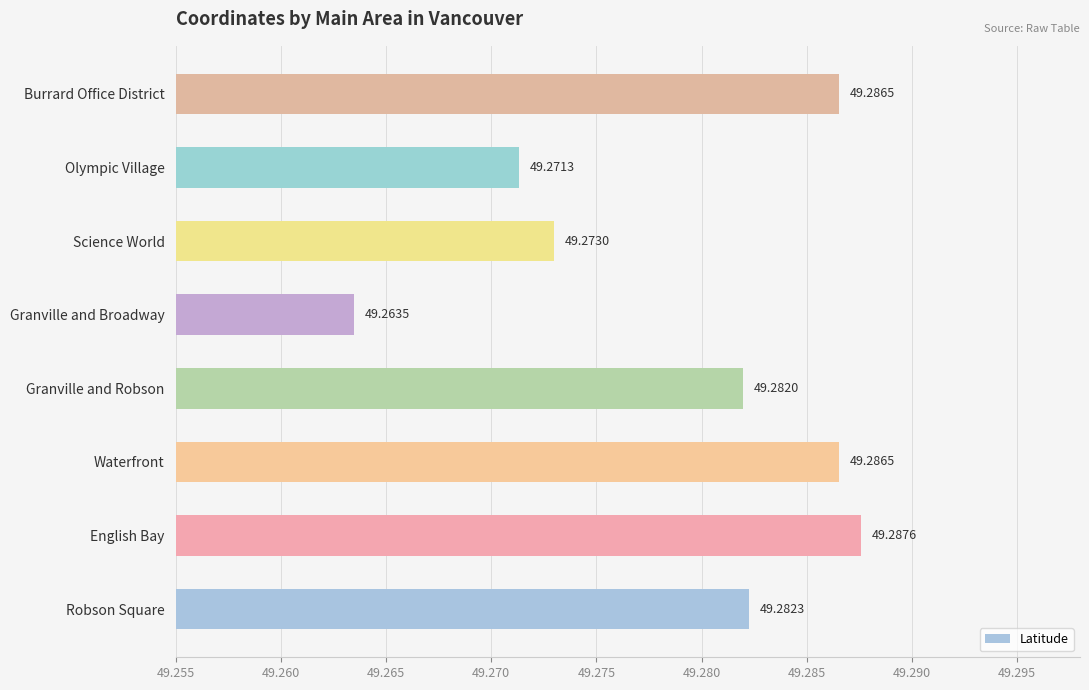

What is the sum of the values at Olympic Village and Waterfront?

98.6